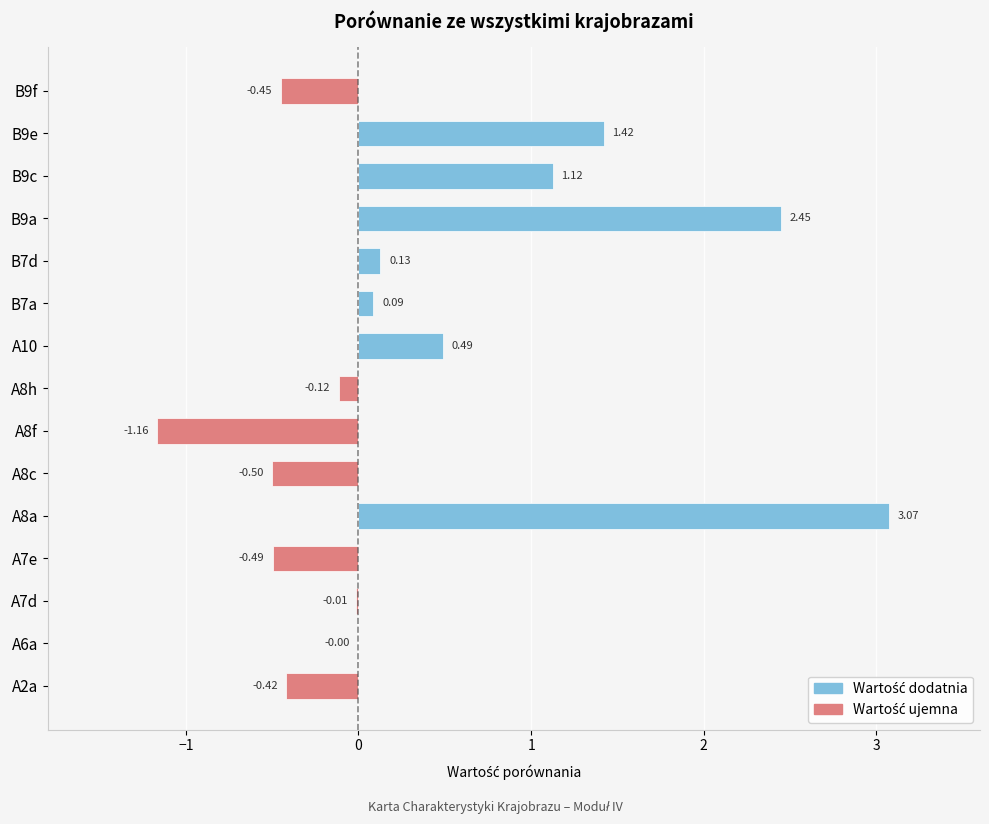

Which series has the largest total across all categories?

Wartość dodatnia